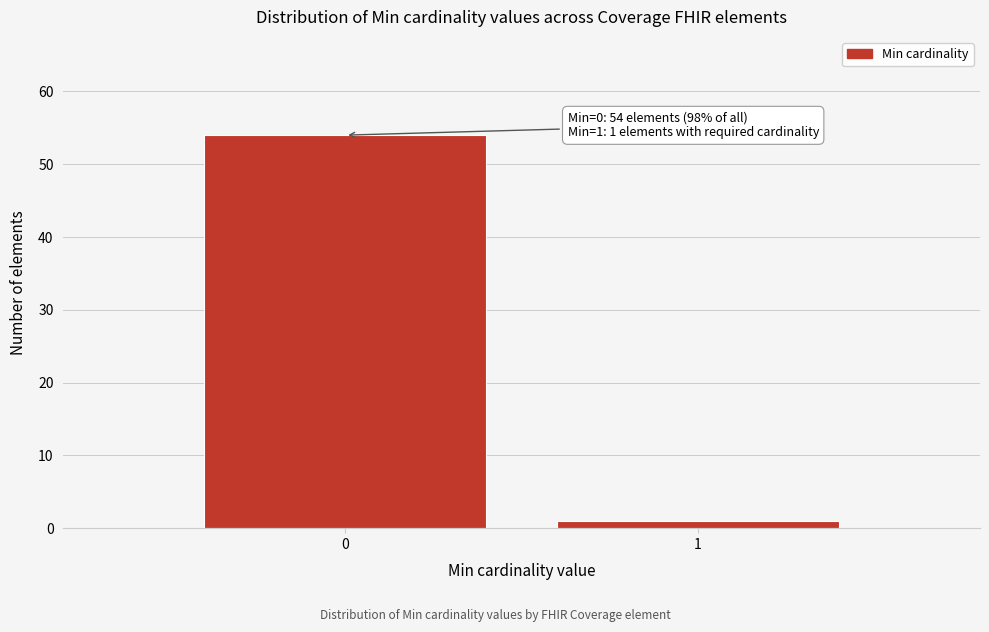

Reading left to right, extract all data points from this chart.

0=54	1=1